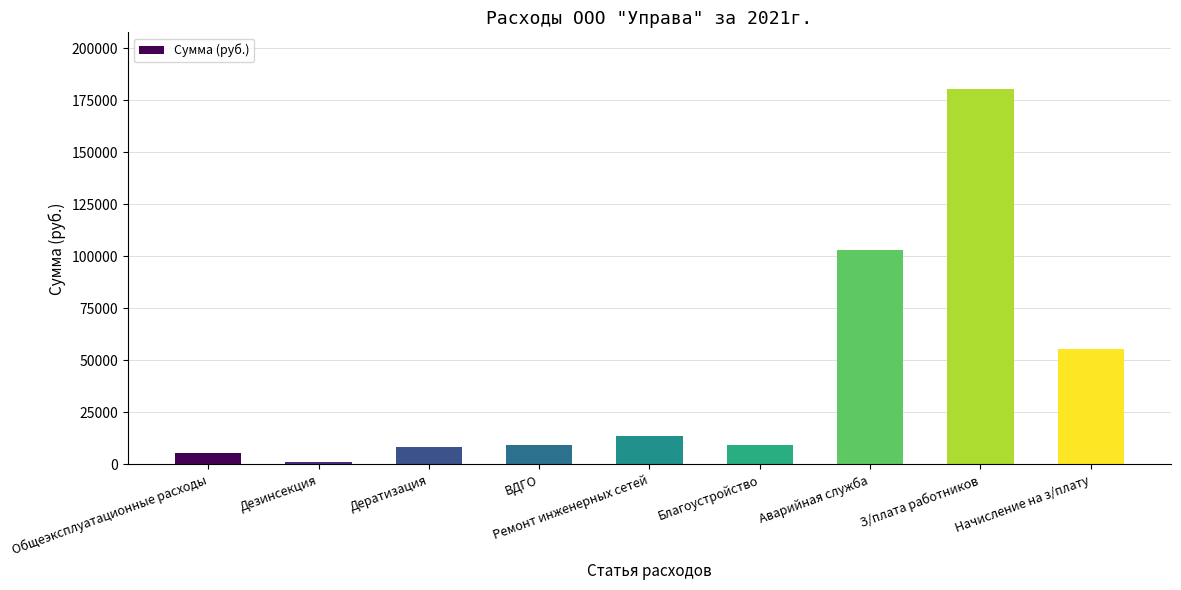

How many data points does each series have?

9